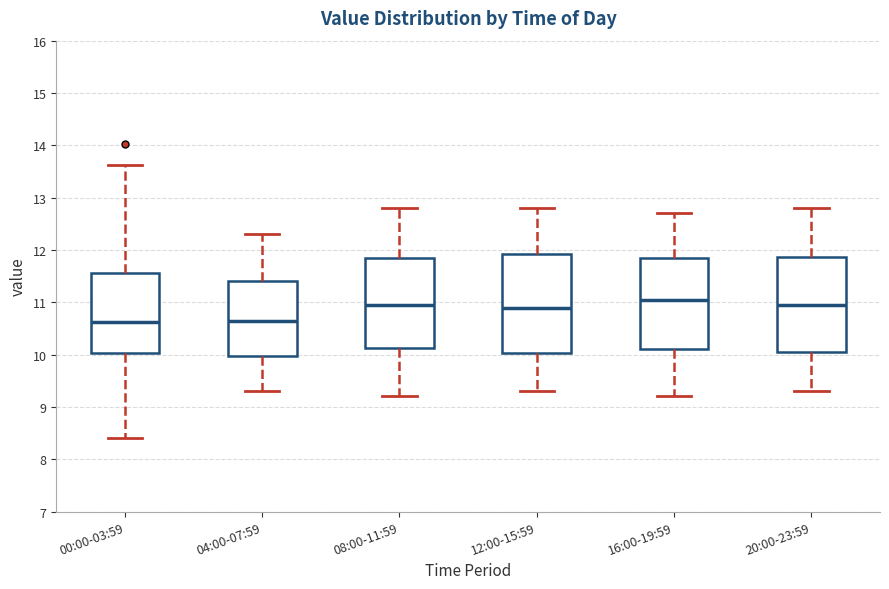

Reading left to right, read every box against the y-axis: the position of its median line, the range the box covers, and the ends of its whiskers. The values are not printed on the chart, so give them approximately, as read against the axis.

00:00-03:59: median 10.6, box 10.0 to 11.6, whiskers 8.4 to 13.6
04:00-07:59: median 10.7, box 10.0 to 11.4, whiskers 9.3 to 12.3
08:00-11:59: median 11.0, box 10.1 to 11.9, whiskers 9.2 to 12.8
12:00-15:59: median 10.9, box 10.0 to 11.9, whiskers 9.3 to 12.8
16:00-19:59: median 11.1, box 10.1 to 11.9, whiskers 9.2 to 12.7
20:00-23:59: median 11.0, box 10.1 to 11.9, whiskers 9.3 to 12.8